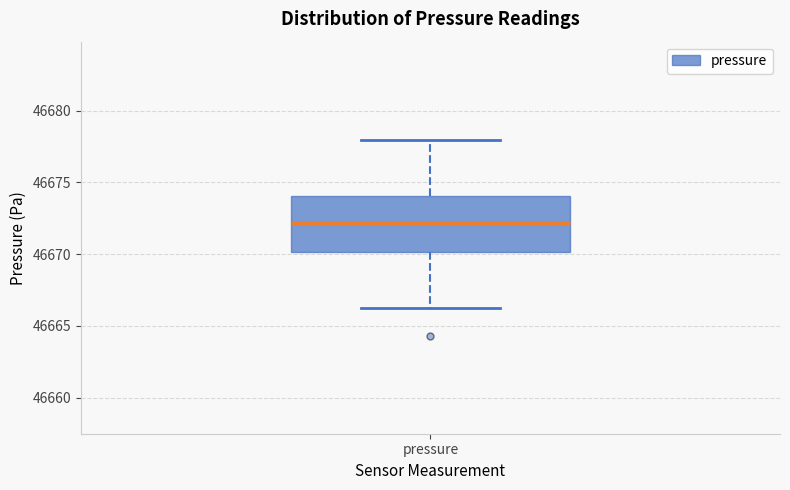

Read this box plot against the y-axis: the position of the median line, the range covered by the box, and the ends of both whiskers. The values are not printed on the chart, so give them approximately, as read against the axis.

median 46672.0, box 46670.0 to 46674.0, whiskers 46666.5 to 46678.0